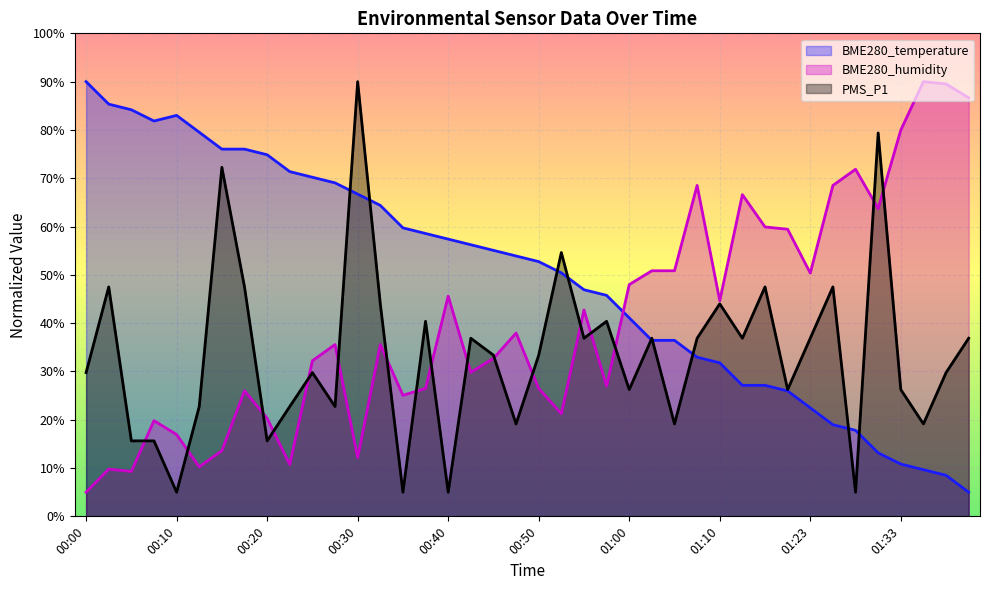

What is the value of the BME280_humidity point at the 30th from the left?

66.6